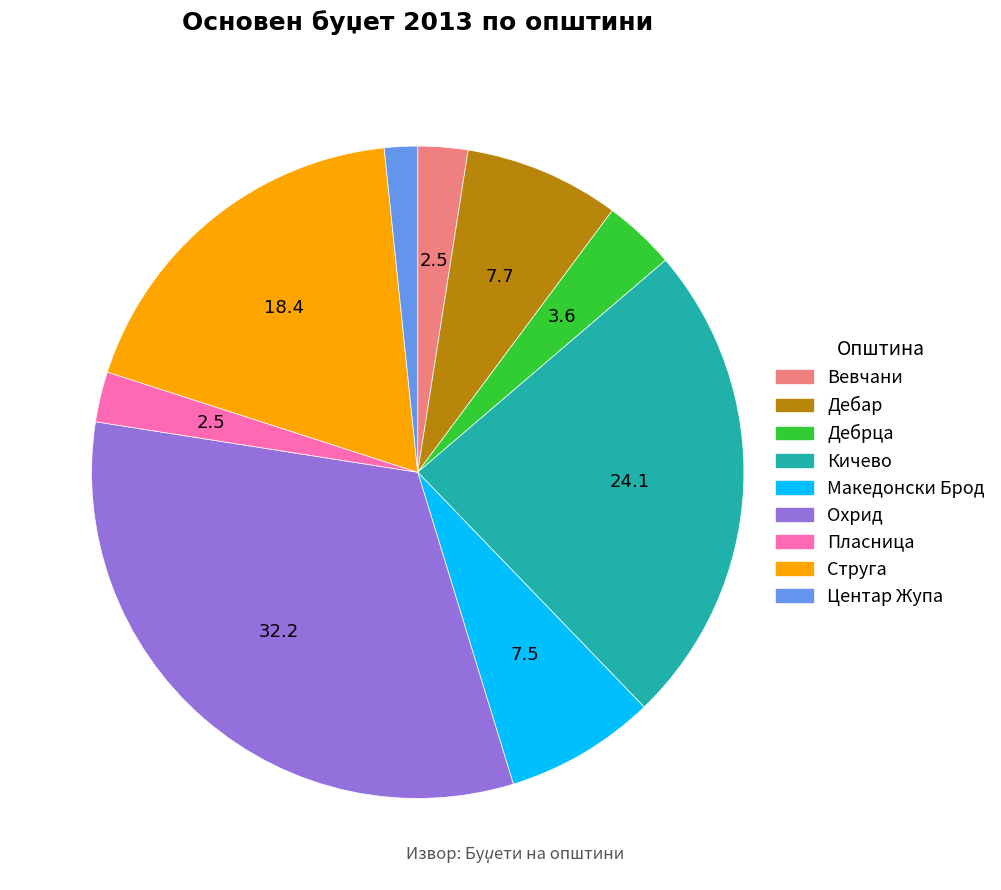

Is there any slice that represents more than half of the pie?

No